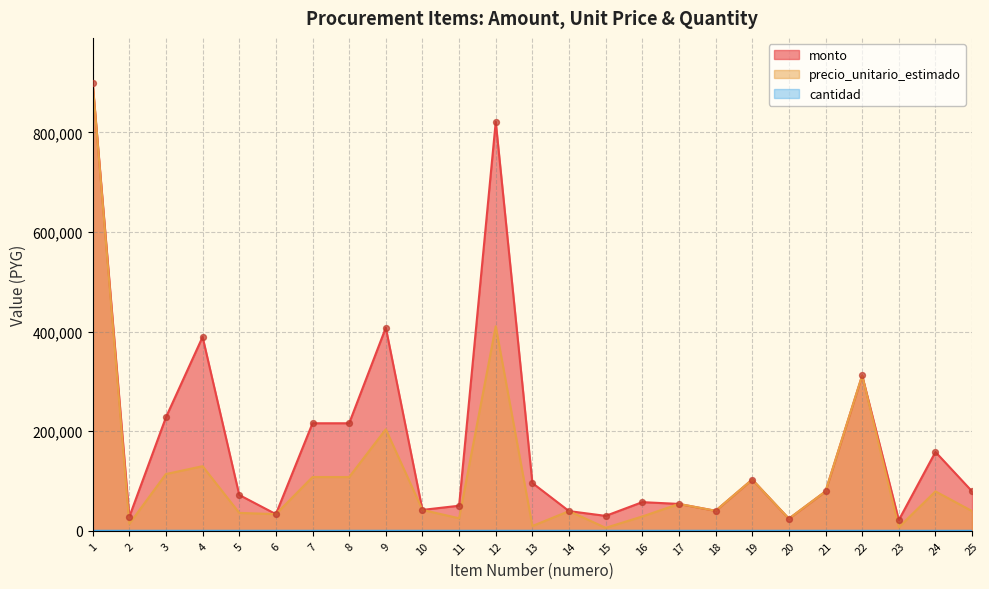

Which series has the widest spread of Y values?

precio_unitario_estimado